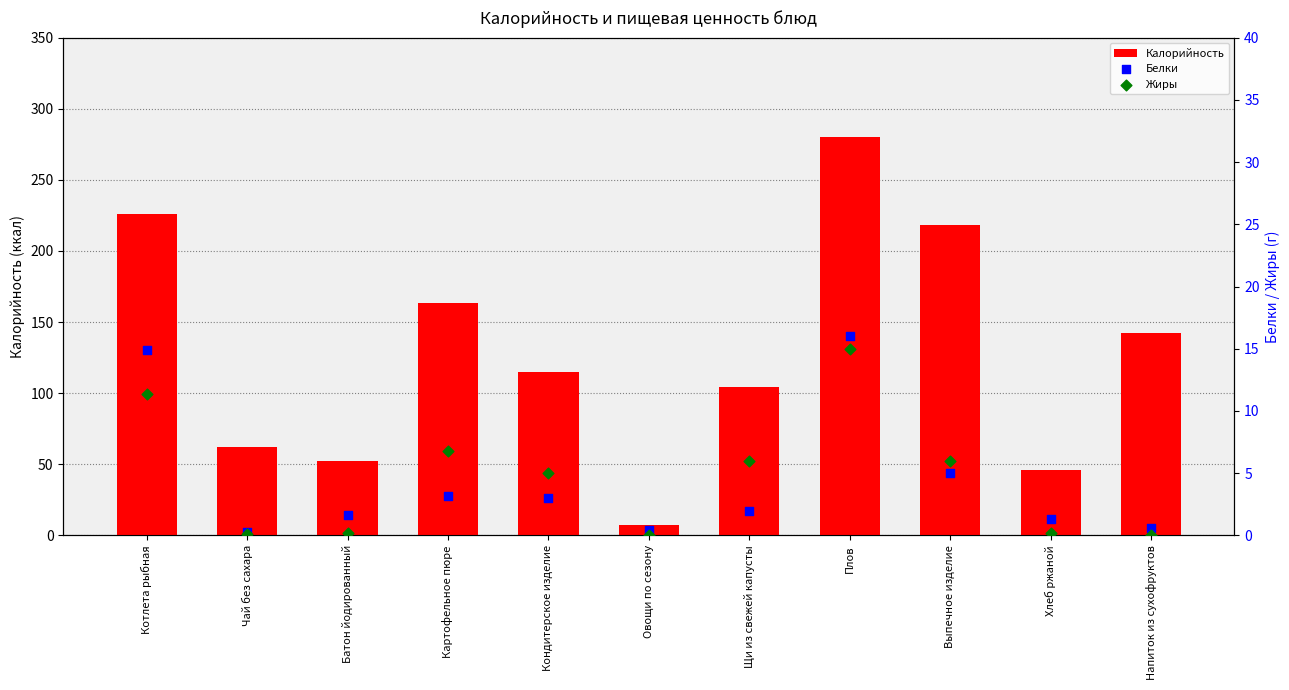

Which series has the widest spread of Y values?

Калорийность